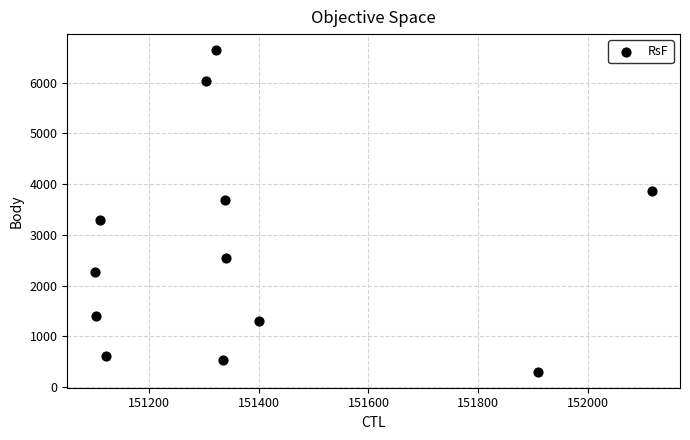

What is the range of X values (max minus min)?

1017